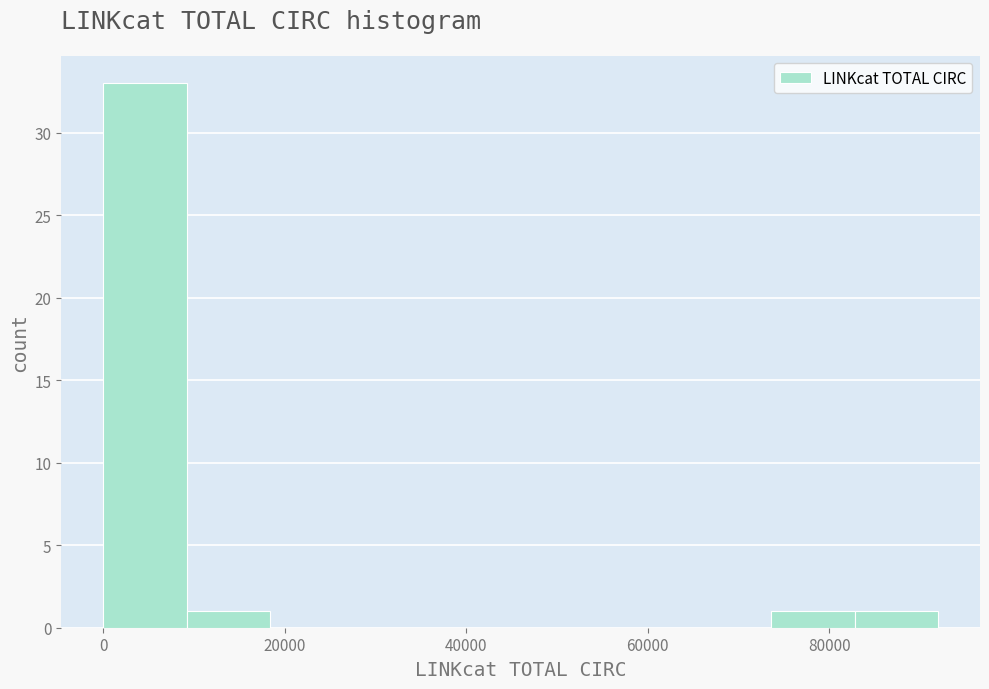

Reading left to right, list every bar in this chart as the range it spans on the x-axis followed by its height. Neither the bar edges nor the heights are printed on the chart, so give them approximately, as read against the axes.

0 to 10000: 33
10000 to 18000: 1
18000 to 28000: 0
28000 to 36000: 0
36000 to 46000: 0
46000 to 56000: 0
56000 to 64000: 0
64000 to 74000: 0
74000 to 82000: 1
82000 to 92000: 1